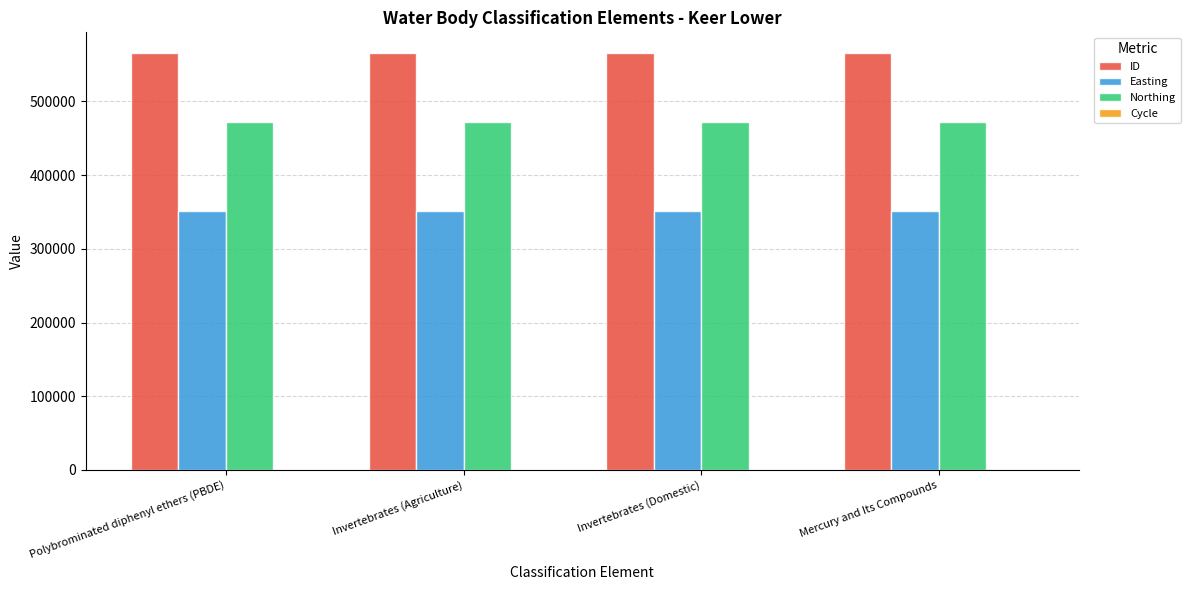

The Northing series shows 471732 at Invertebrates (Domestic). True or false?

True